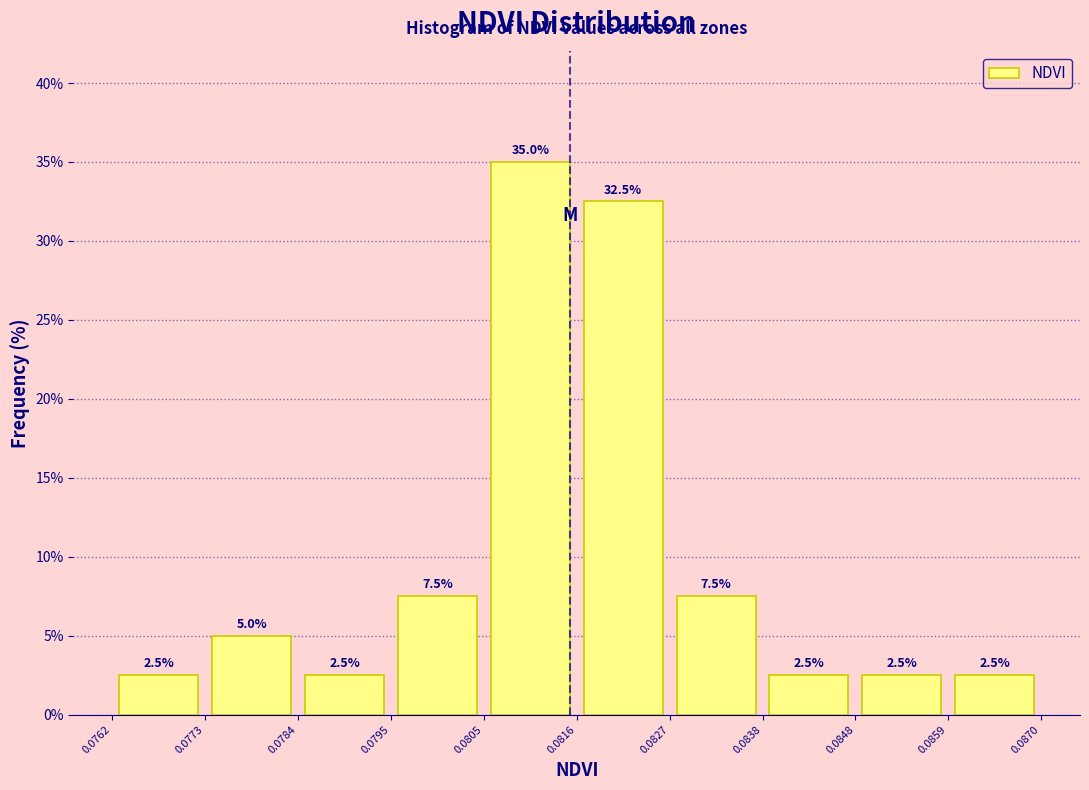

Reading left to right, list every bar in this chart as the range it spans on the x-axis followed by its height.

0.0762 to 0.0773: 2.5
0.0773 to 0.0784: 5.0
0.0784 to 0.0795: 2.5
0.0795 to 0.0805: 7.5
0.0805 to 0.0816: 35.0
0.0816 to 0.0827: 32.5
0.0827 to 0.0838: 7.5
0.0838 to 0.0848: 2.5
0.0848 to 0.0859: 2.5
0.0859 to 0.0870: 2.5